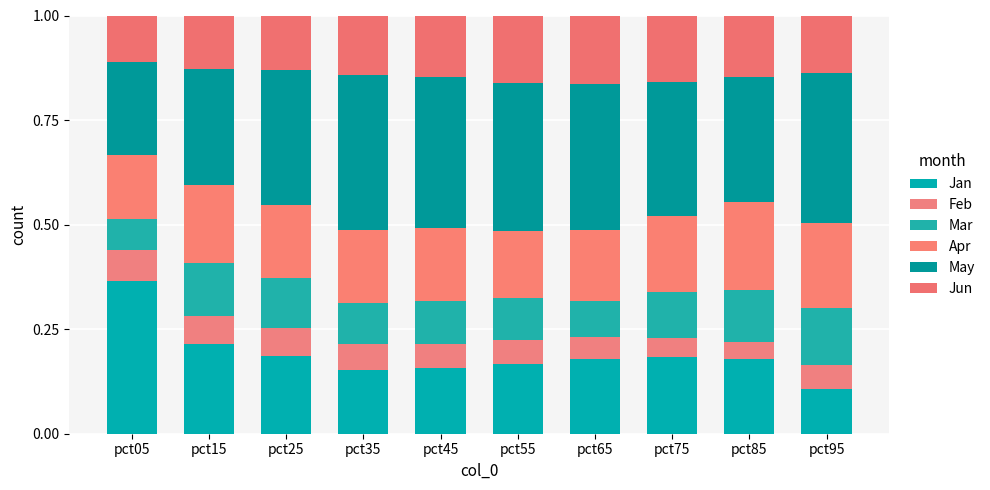

Are the bars horizontal?

No